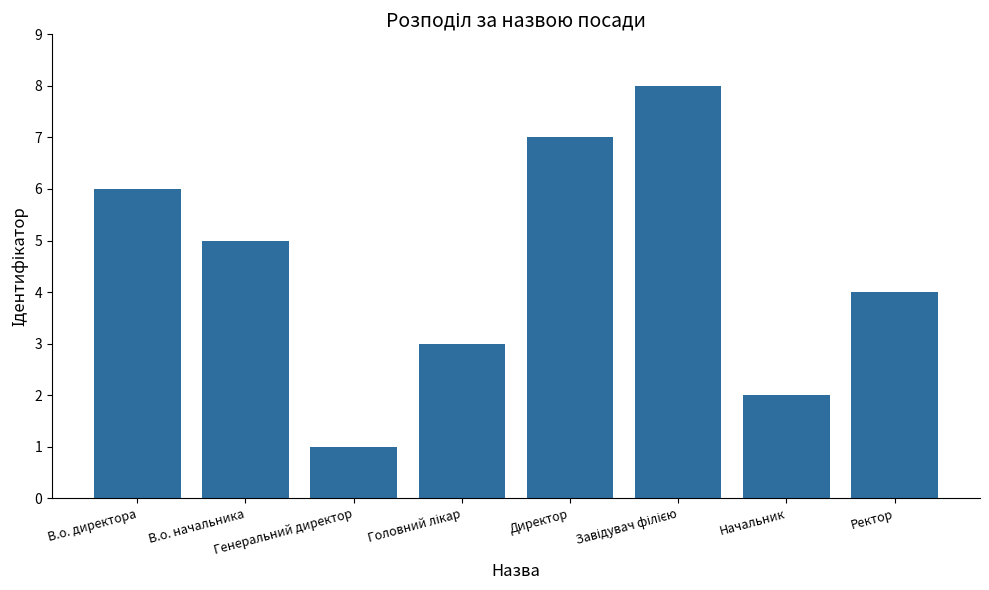

How many values are between 3 and 7?

5